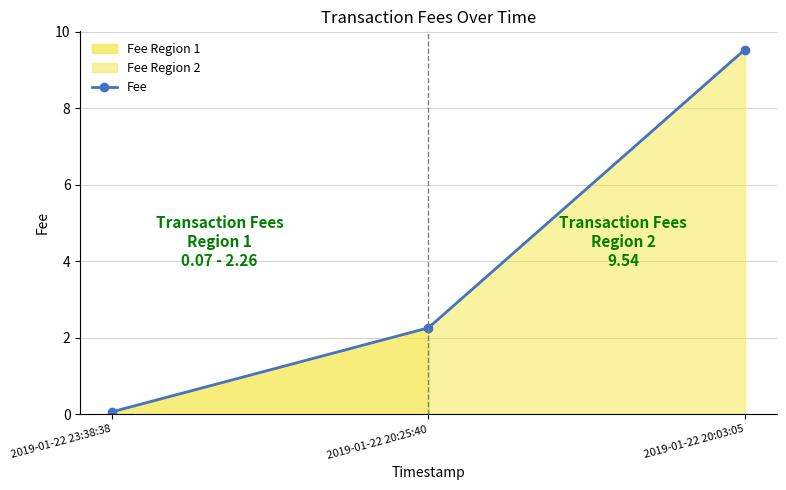

Reading left to right, what are all the values shown in this chart?

0.1	2.3	9.5